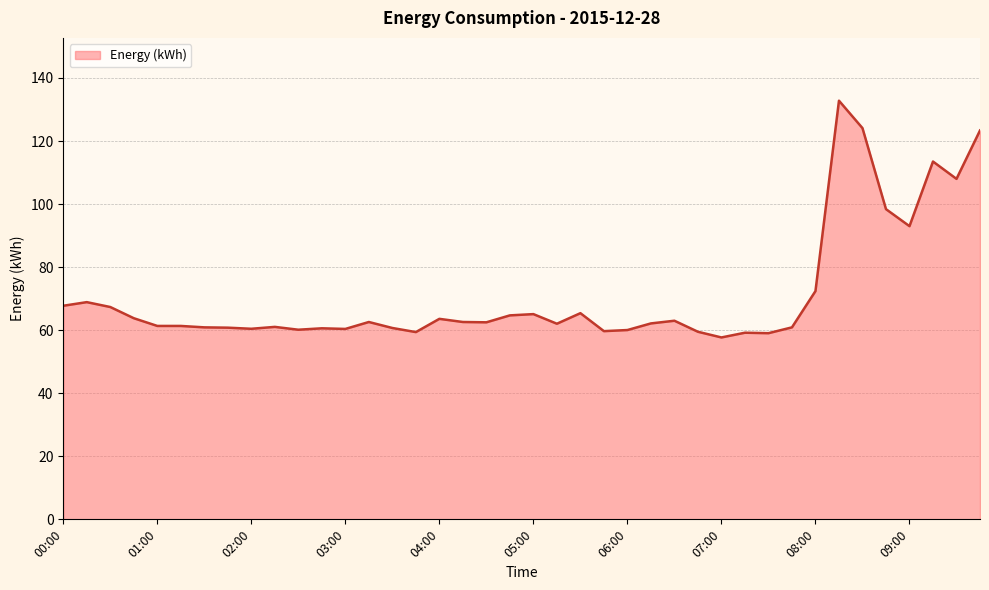

What is the difference between the maximum and minimum values?

75.1